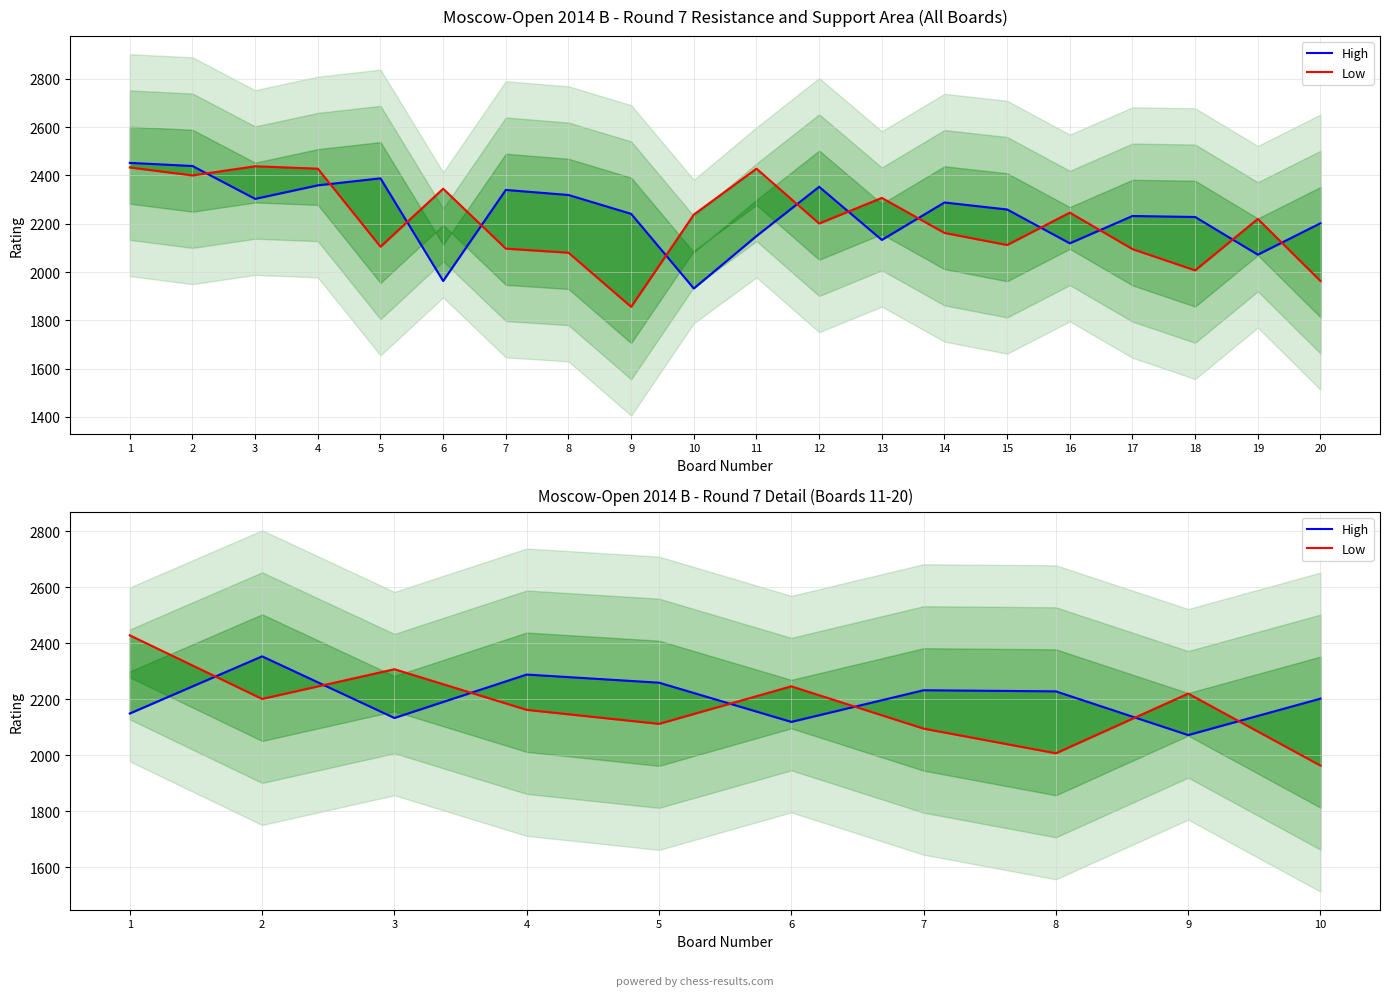

Where do Low and High first cross each other?

1 and 2